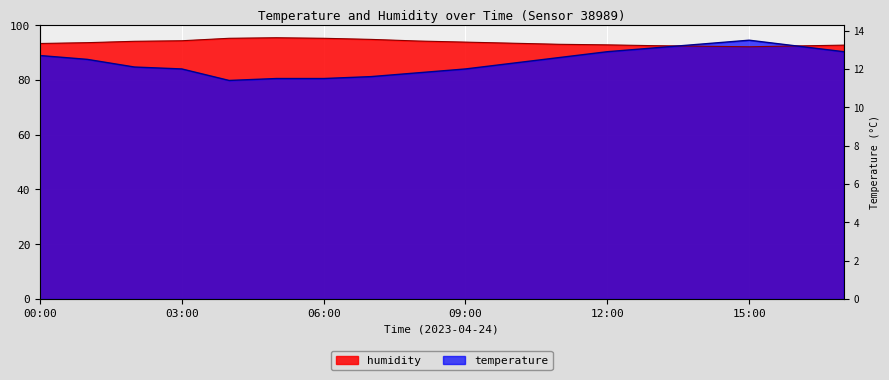

What are all the series names shown in the legend?

temperature, humidity